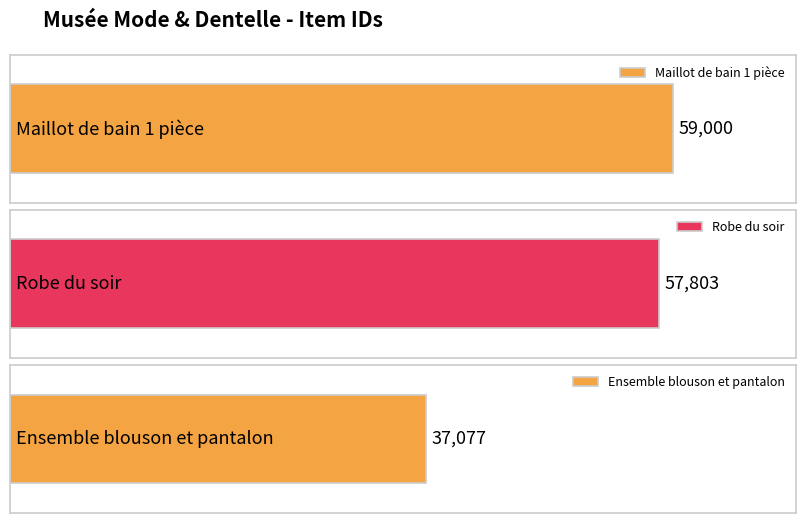

What is the minimum value shown in the chart?

37077